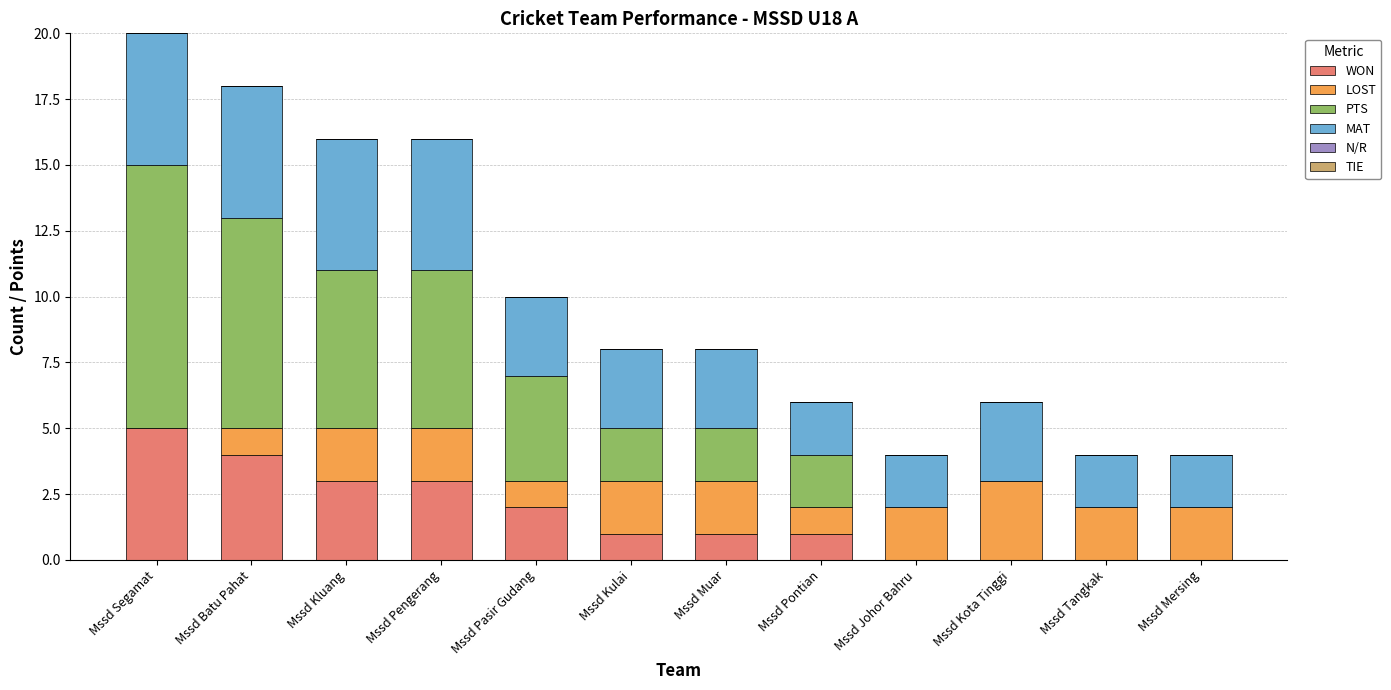

What is the maximum value for WON?

5